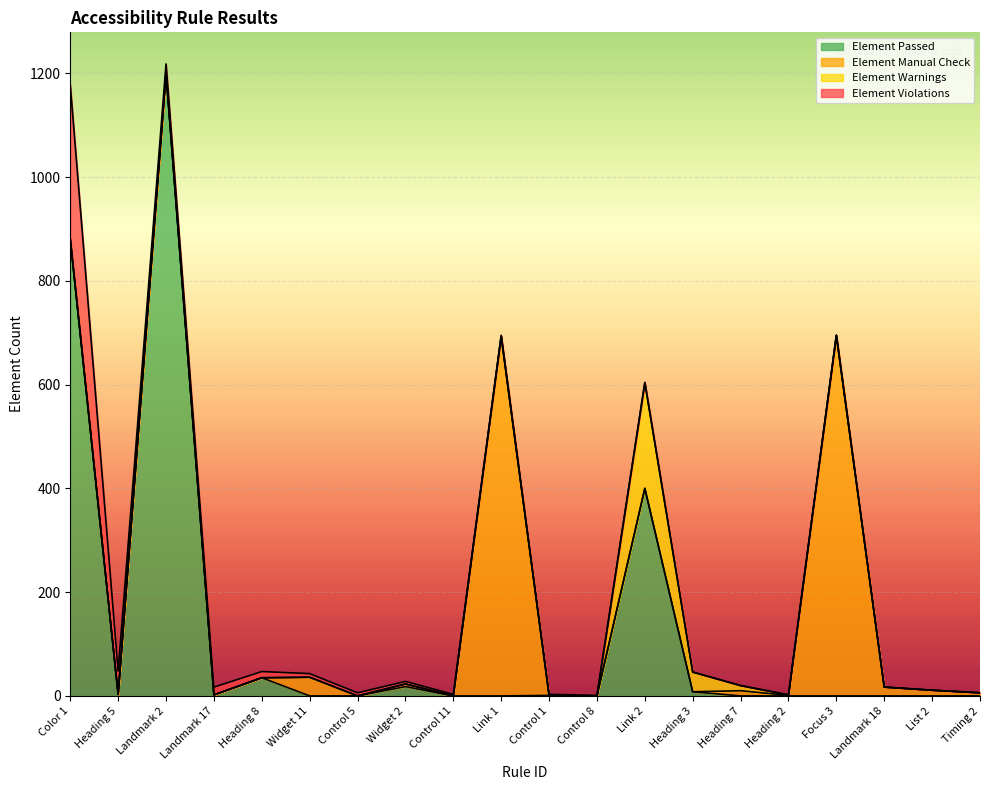

What are all the series names shown in the legend?

Element Passed, Element Manual Check, Element Warnings, Element Violations